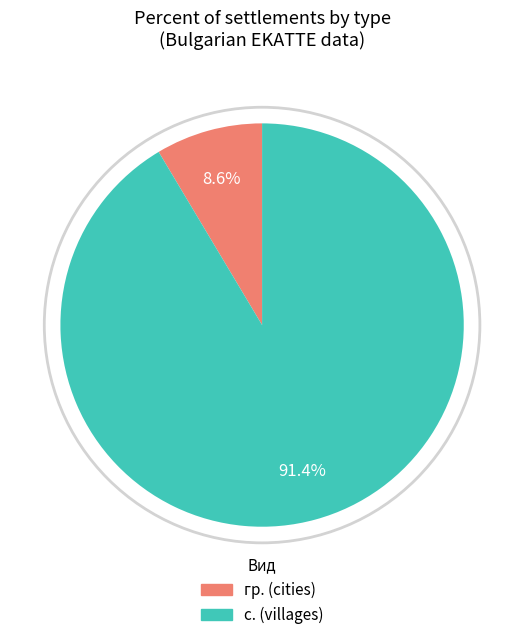

Is there a majority slice in this chart?

Yes